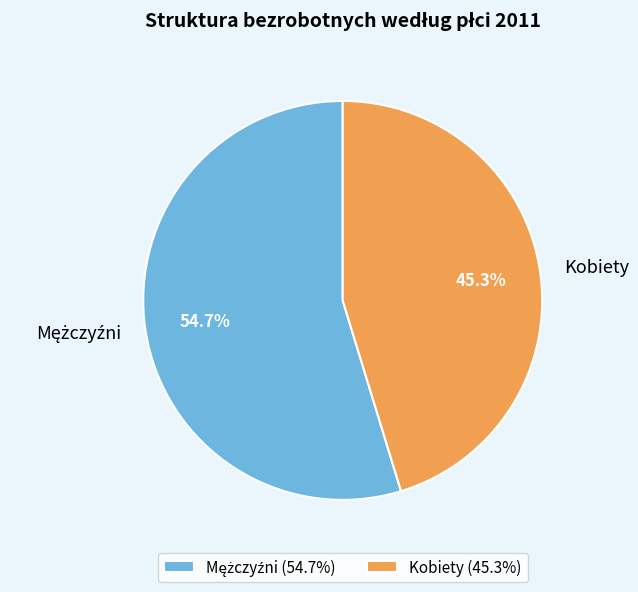

Does Kobiety account for over 50% of the chart?

No